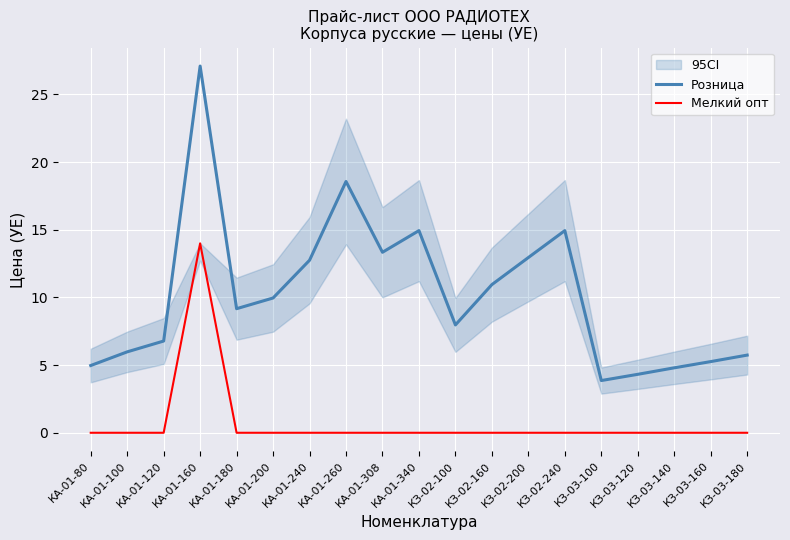

What is the difference between the maximum and minimum values in the Мелкий опт series?

14.0